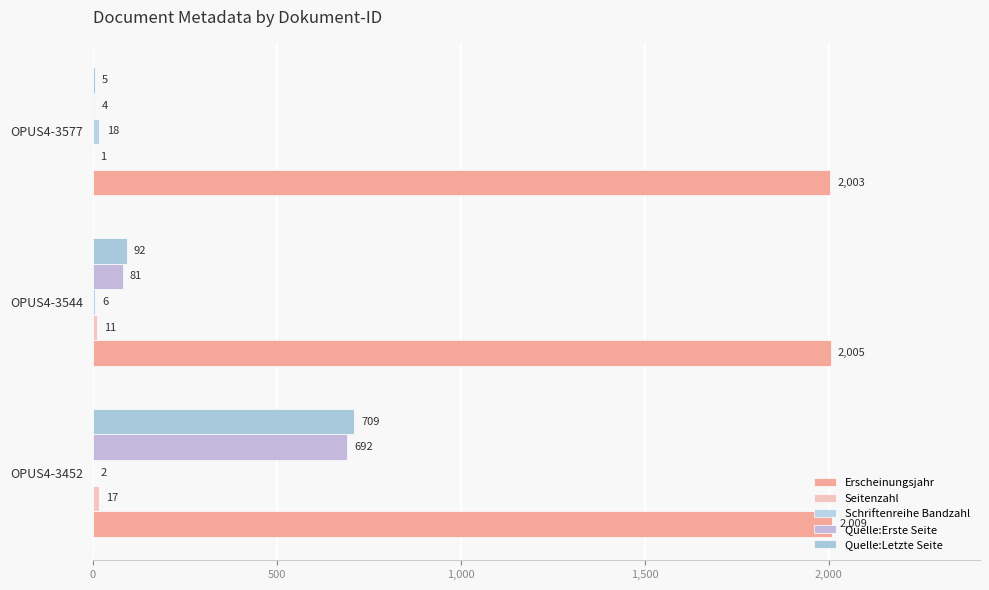

How many series are shown in this chart?

5